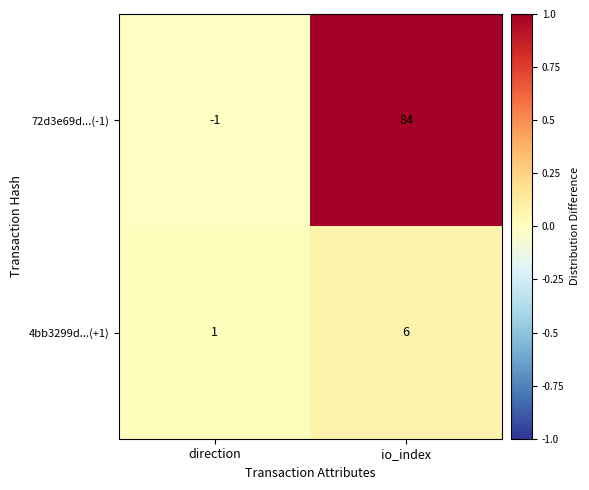

What is the average value of the 72d3e69d...(-1) series?

42